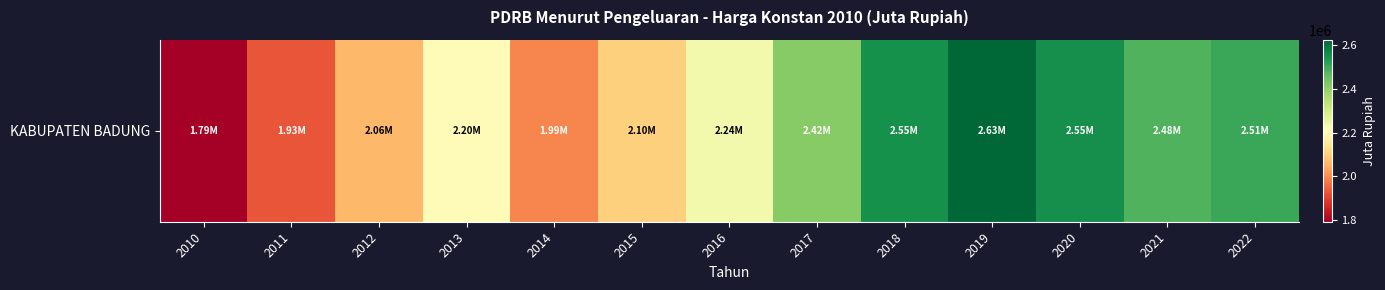

What is the difference between the second highest and minimum values?

761614.0